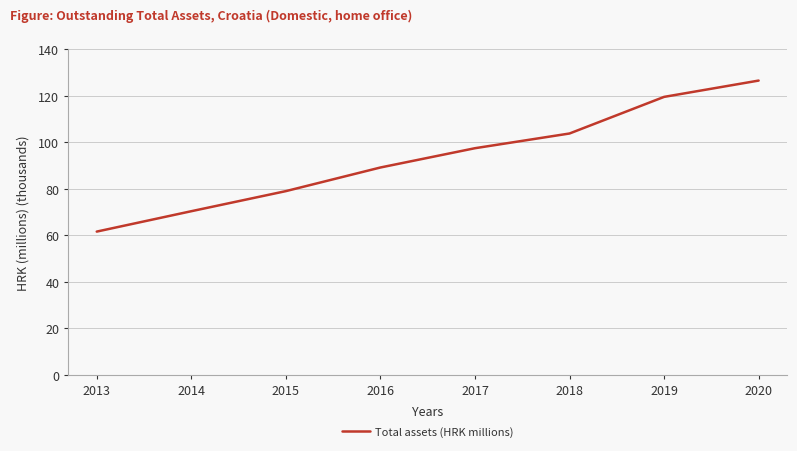

Where does the data first go above 97380?

2018